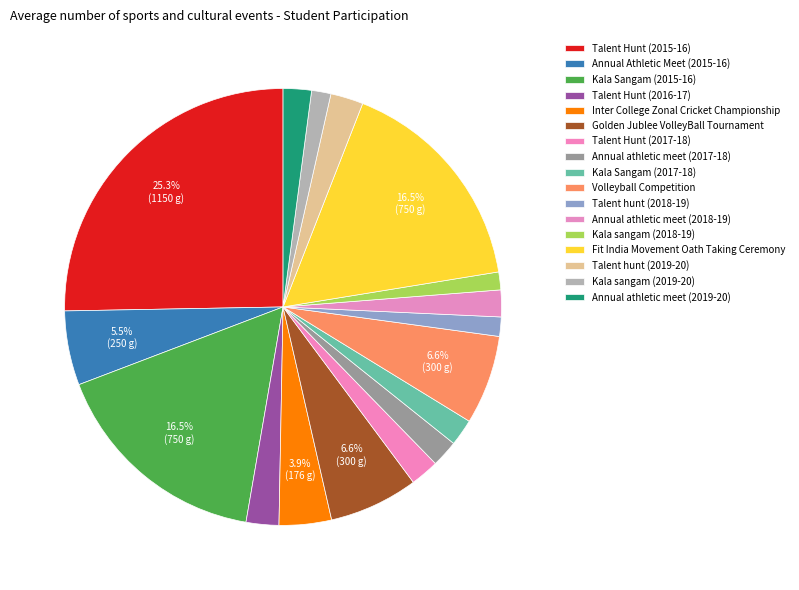

Which has a higher value, Talent hunt (2019-20) or Inter College Zonal Cricket Championship?

Inter College Zonal Cricket Championship